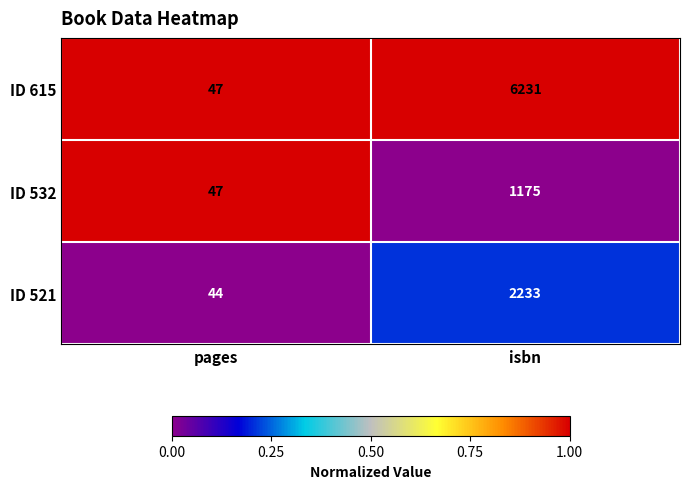

How many data points does each series have?

2